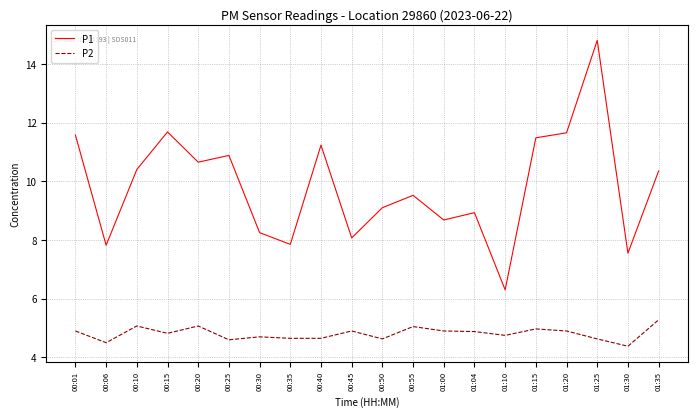

Does the chart display data point markers on the line(s)?

No